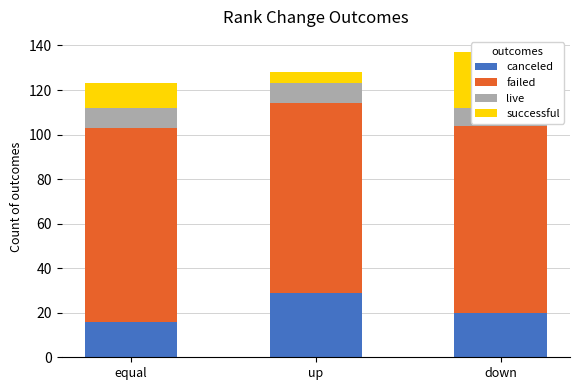

Which series has the widest spread of values?

successful